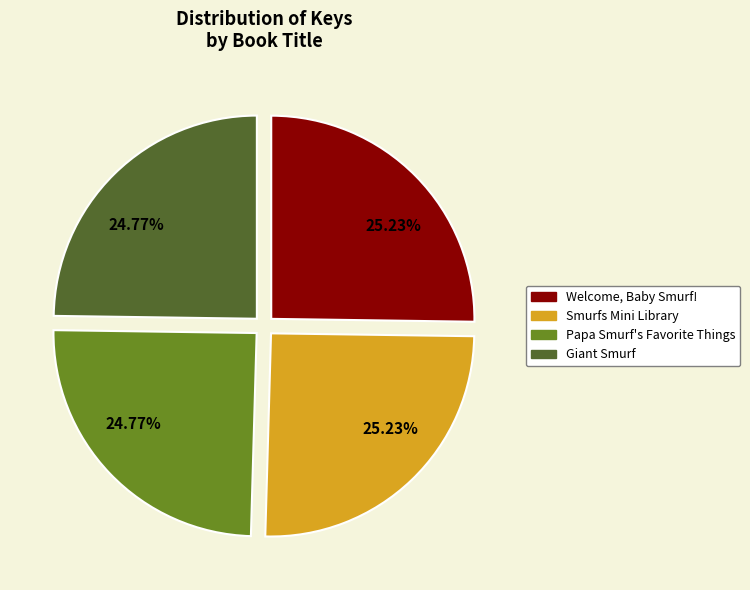

Does any single category account for the majority?

No